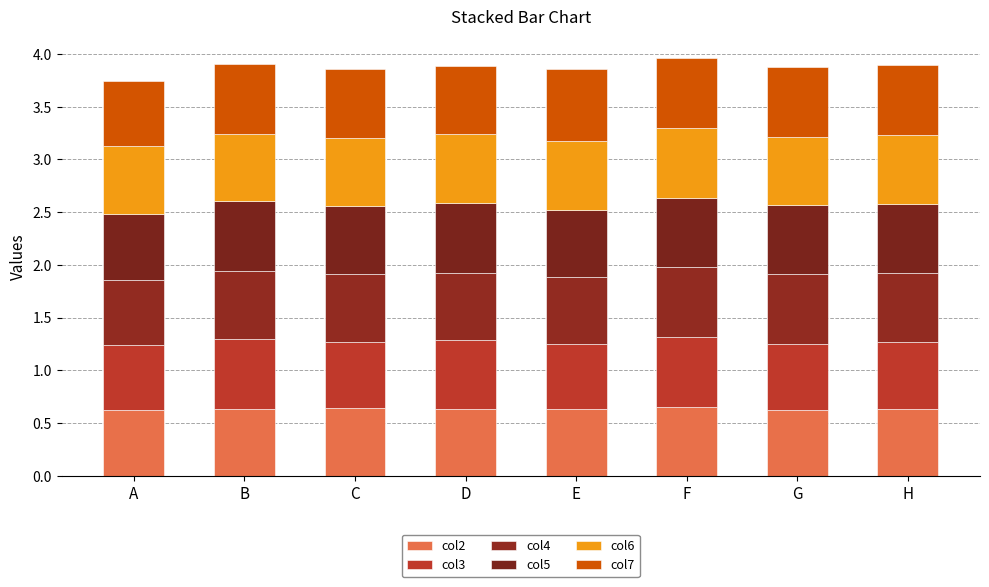

How many series are shown in this chart?

6